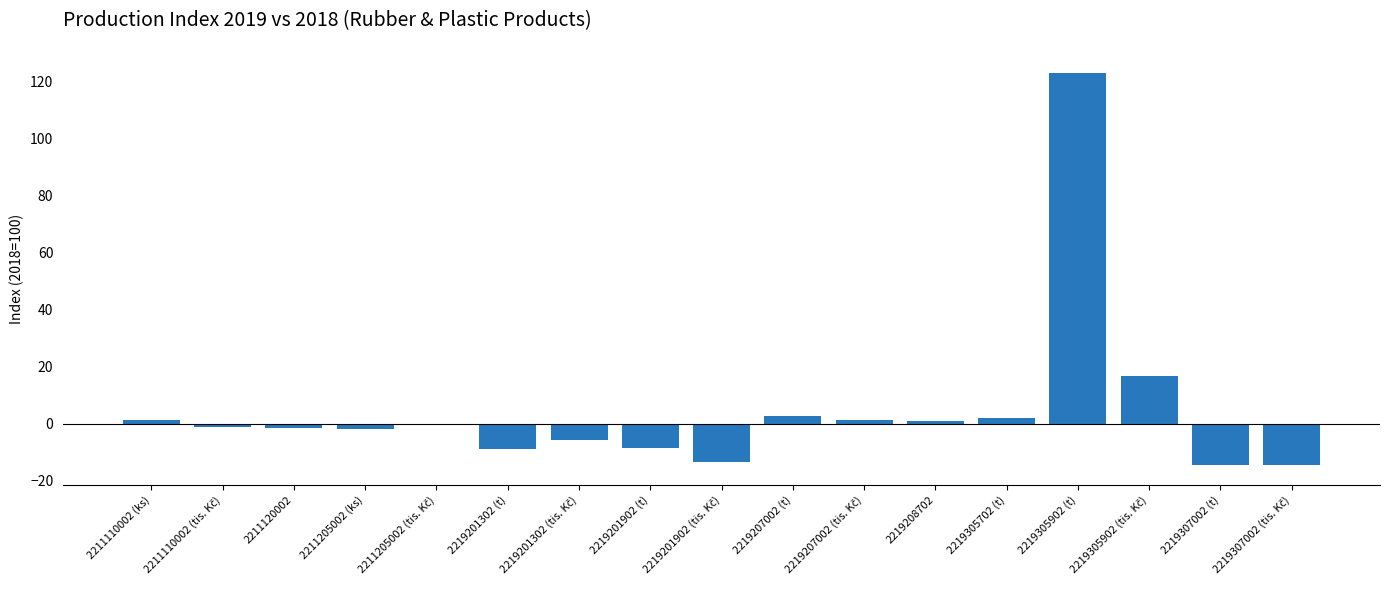

What is the sum of all values?

78.8